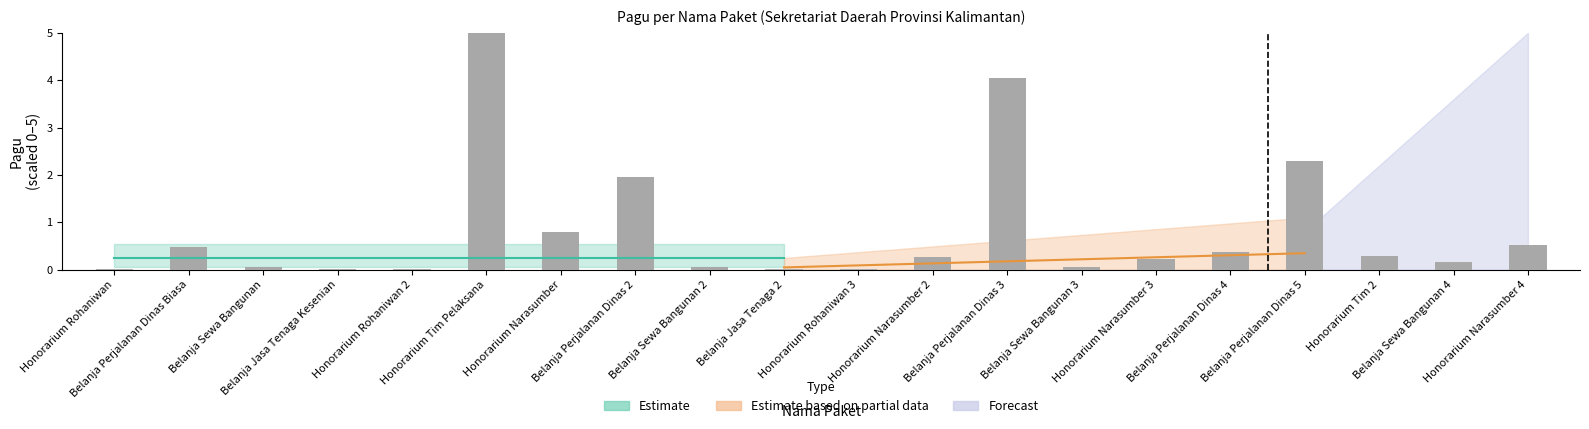

What is the label of the 1st bar from the right?

Honorarium Narasumber 4